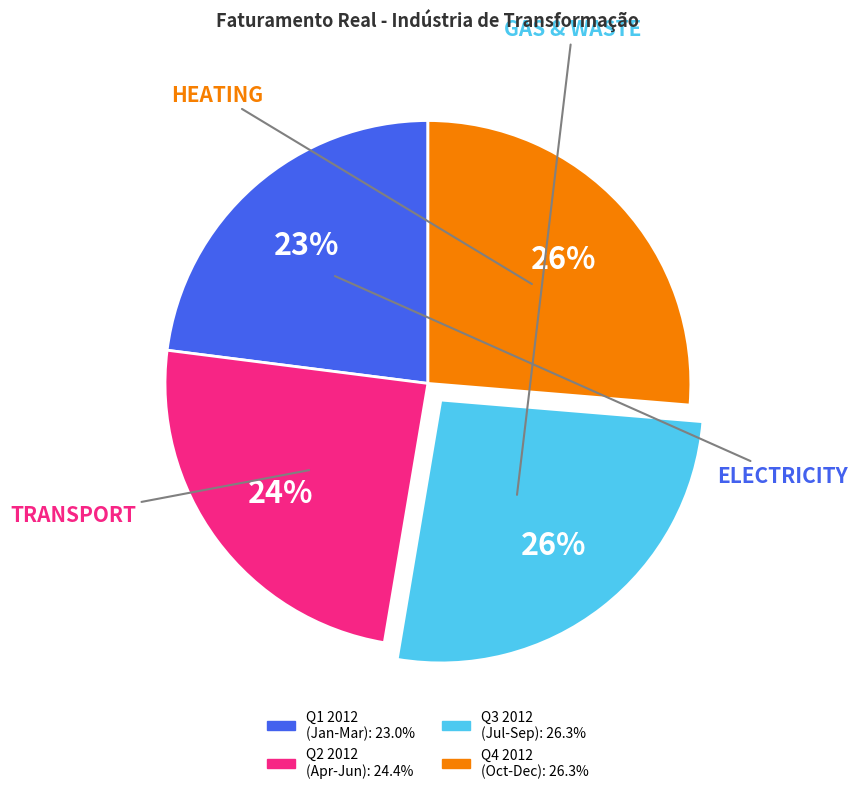

Does any single category account for the majority?

No